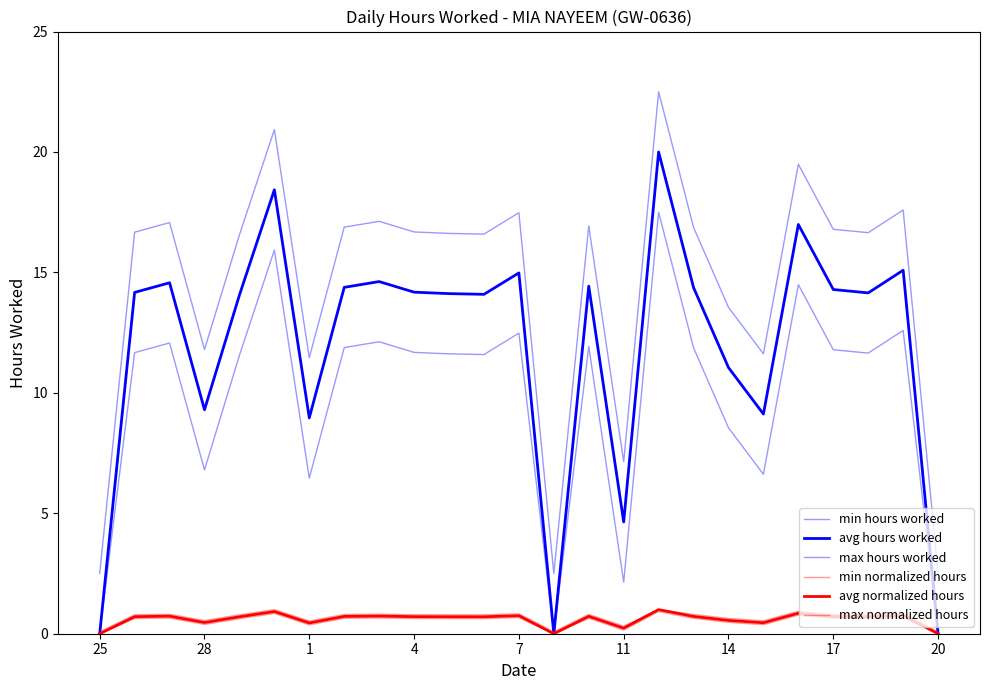

Does the chart have visible grid lines?

No